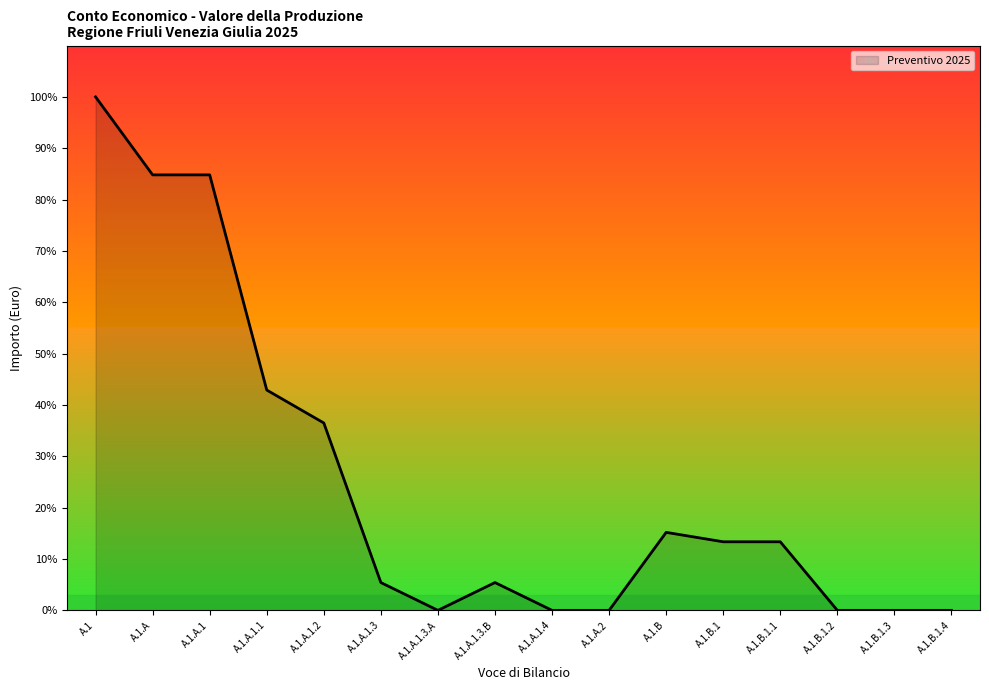

What is the maximum value shown in the chart?

51358035.1